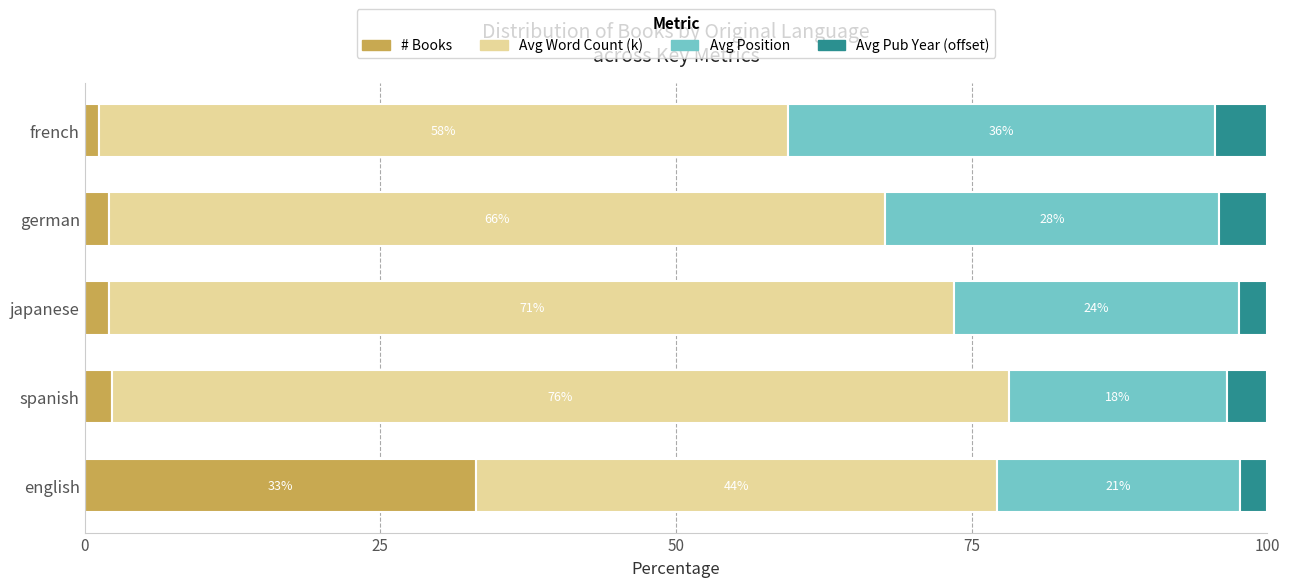

What is the total value across all series at german?

100.0